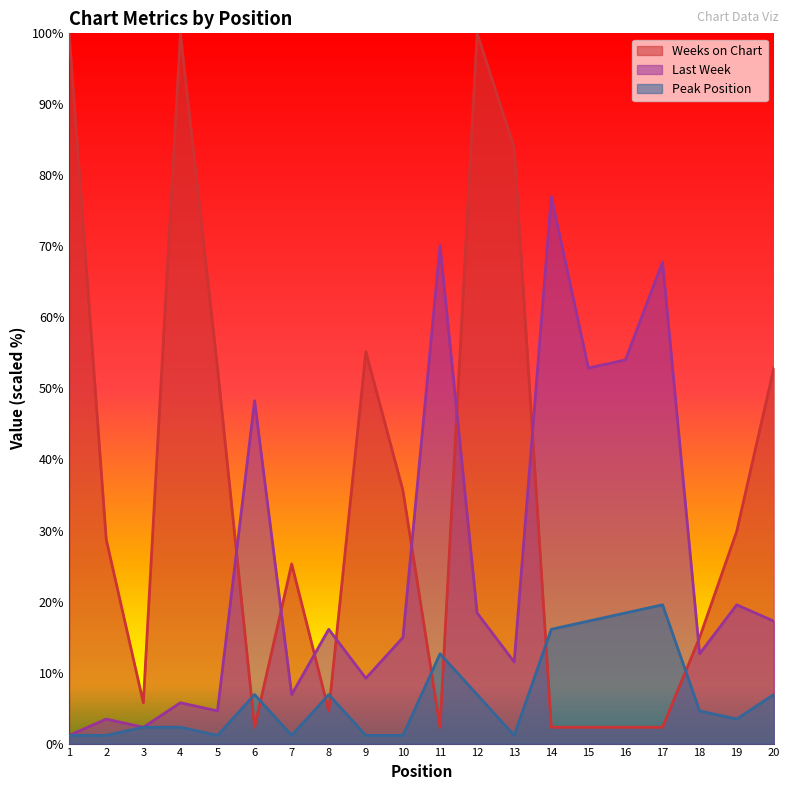

In Last Week, how many points are lower than both neighbors (excluding endpoints)?

7